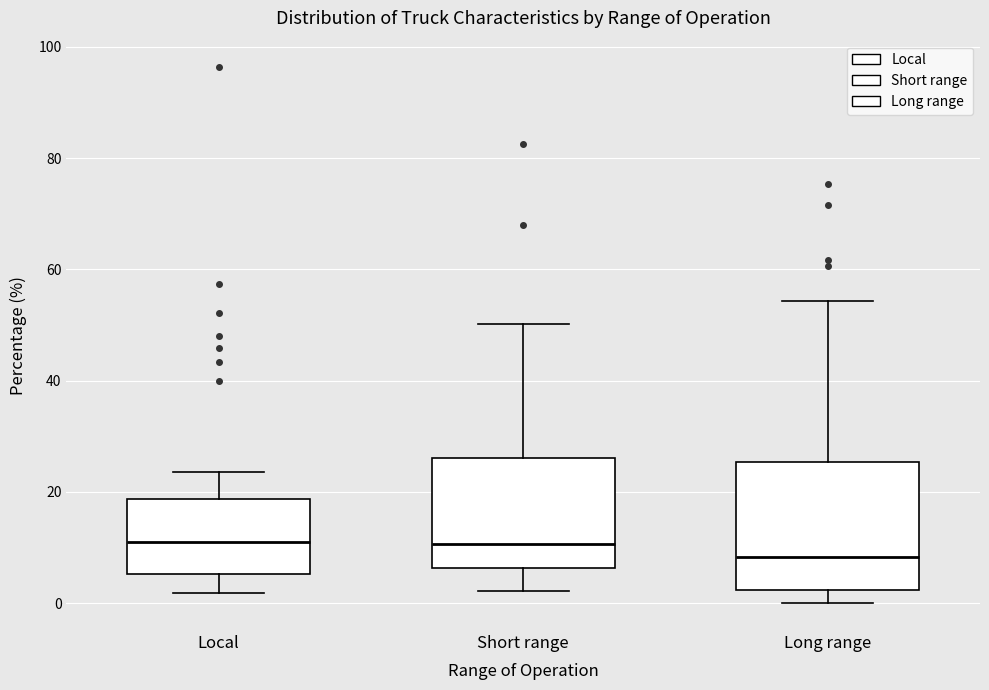

Reading left to right, transcribe this box plot: for each box, give where its median line is, the range the box spans, and where its two whiskers end, as read against the y-axis. The values are not printed on the chart, so give them approximately, as read against the axis.

Local: median 12, box 6 to 18, whiskers 2 to 24
Short range: median 10, box 6 to 26, whiskers 2 to 50
Long range: median 8, box 2 to 26, whiskers 0 to 54